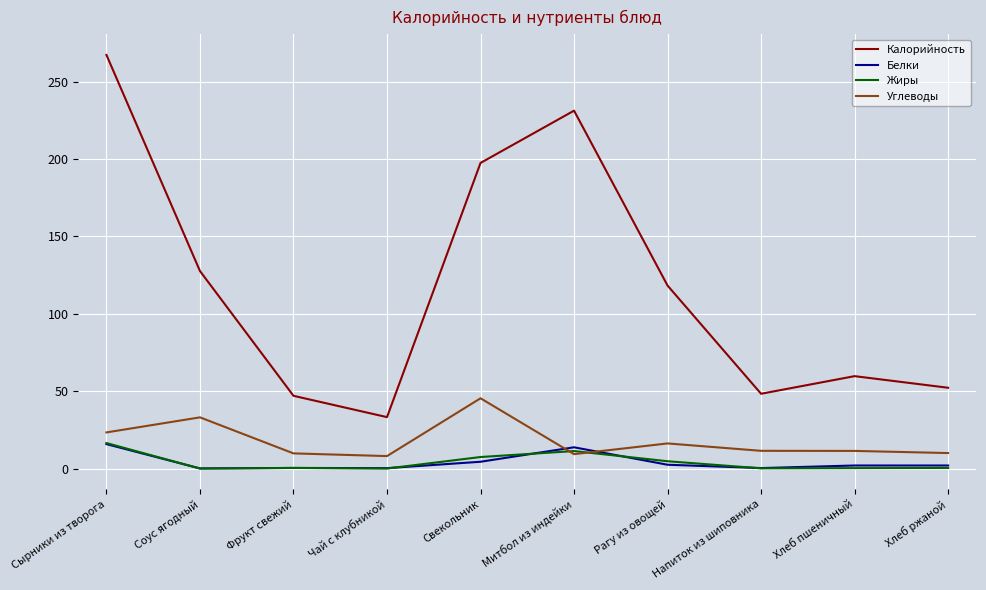

Is it true that Калорийность equals 33.2 at Чай с клубникой?

True